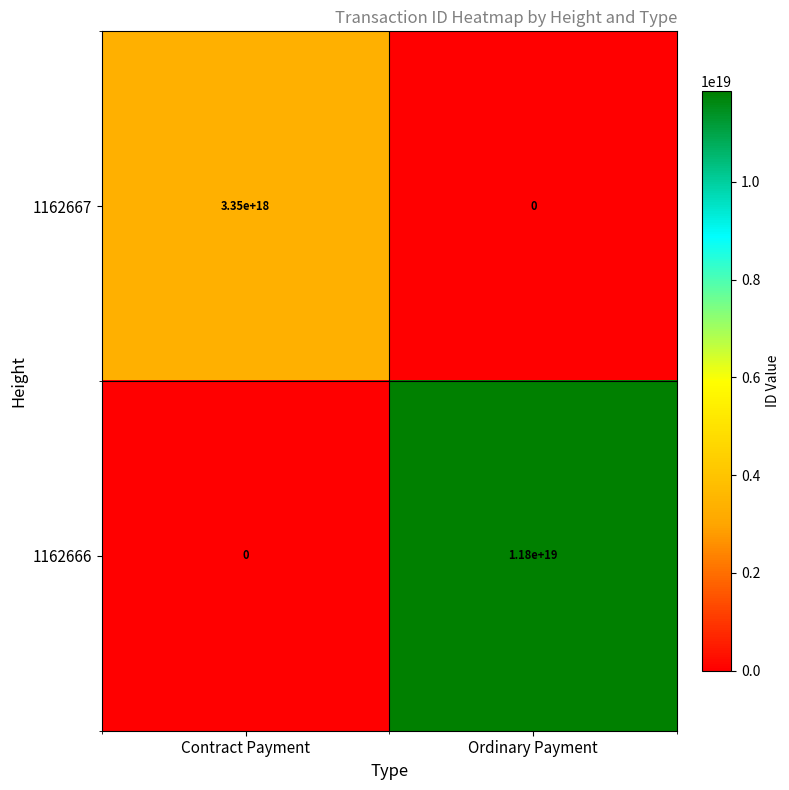

True or false: 1162667 has a value of 3350000000000000000 at Contract Payment.

True